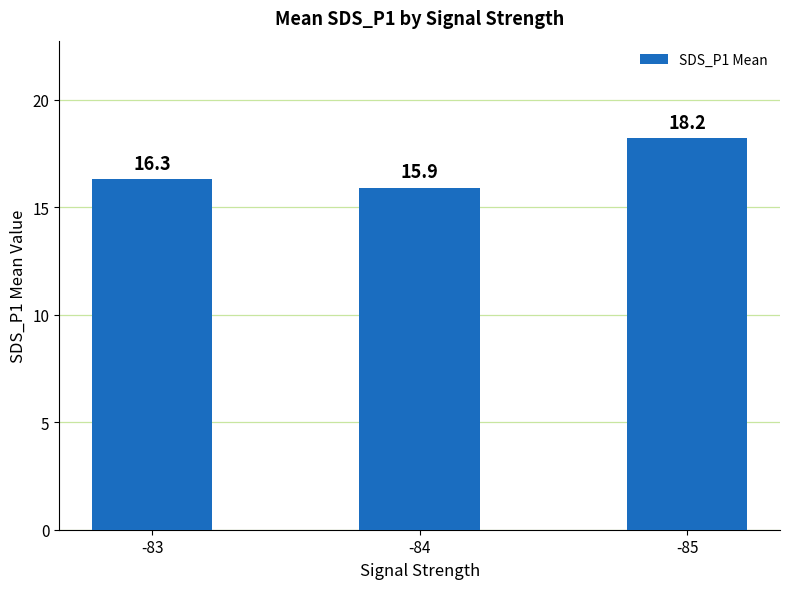

How many bars are there in total?

3